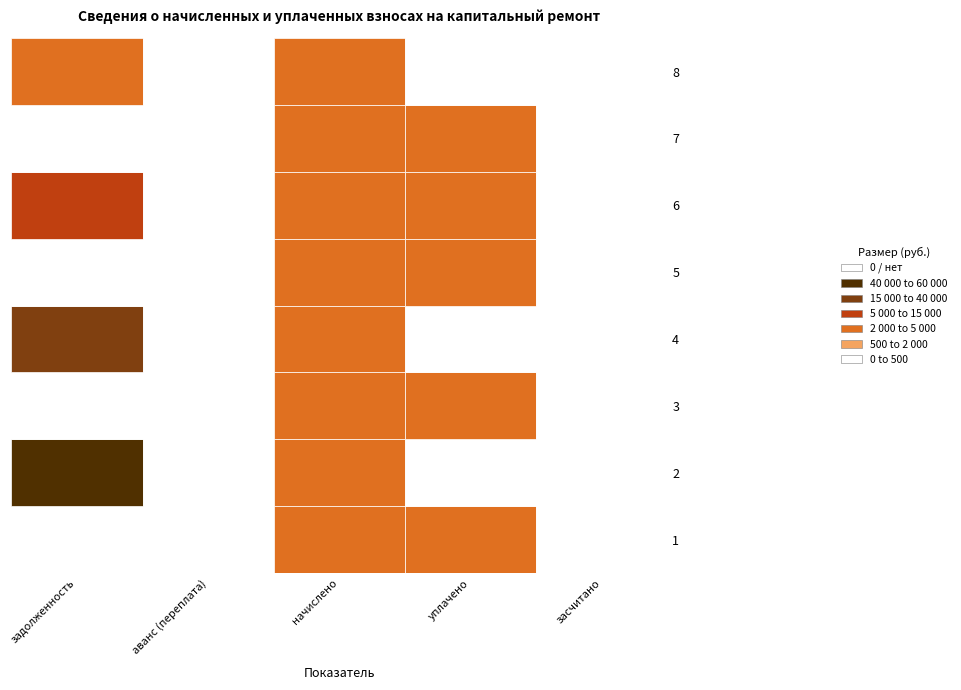

What is the difference between the maximum and minimum values in the начислено series?

1174.9